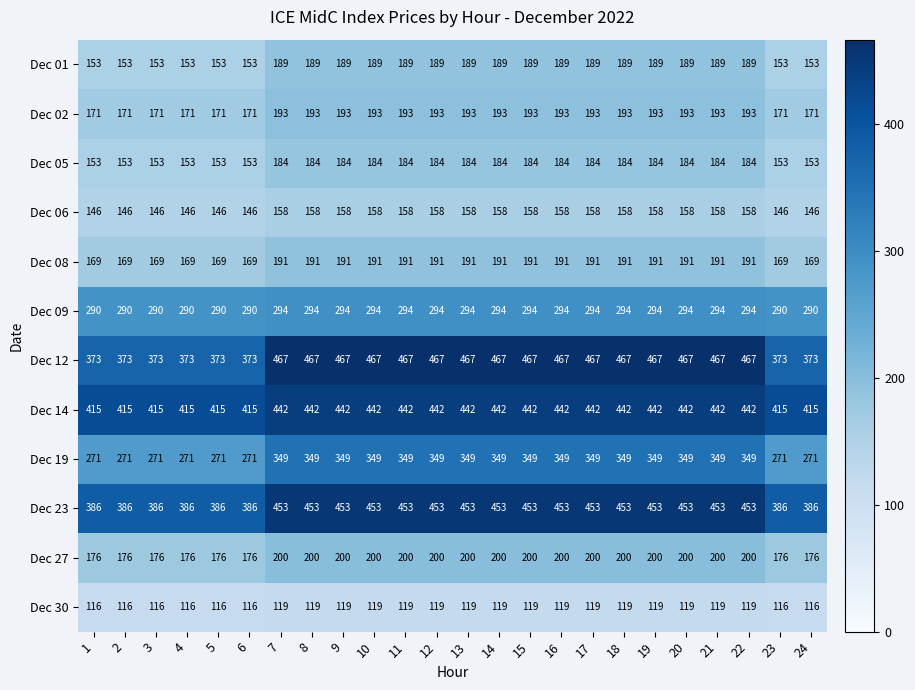

At 20, list the series in order from largest to smallest.

Dec 12, Dec 23, Dec 14, Dec 19, Dec 09, Dec 27, Dec 02, Dec 08, Dec 01, Dec 05, Dec 06, Dec 30